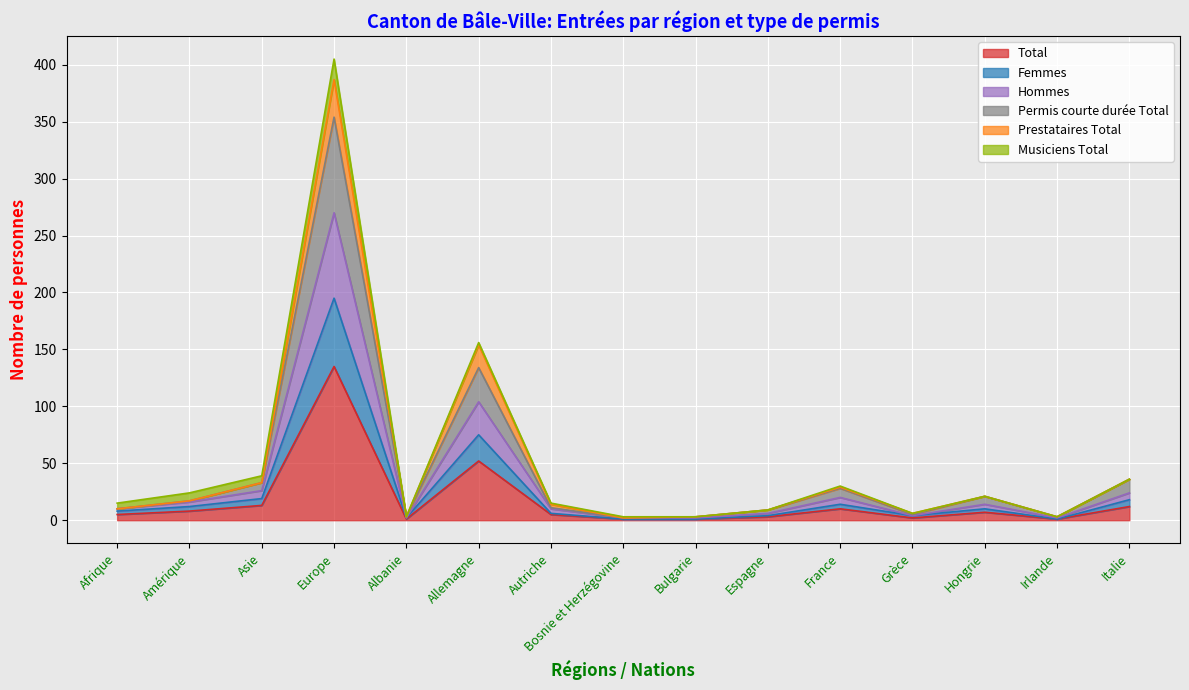

Where is Total nearest to the value 68?

Allemagne